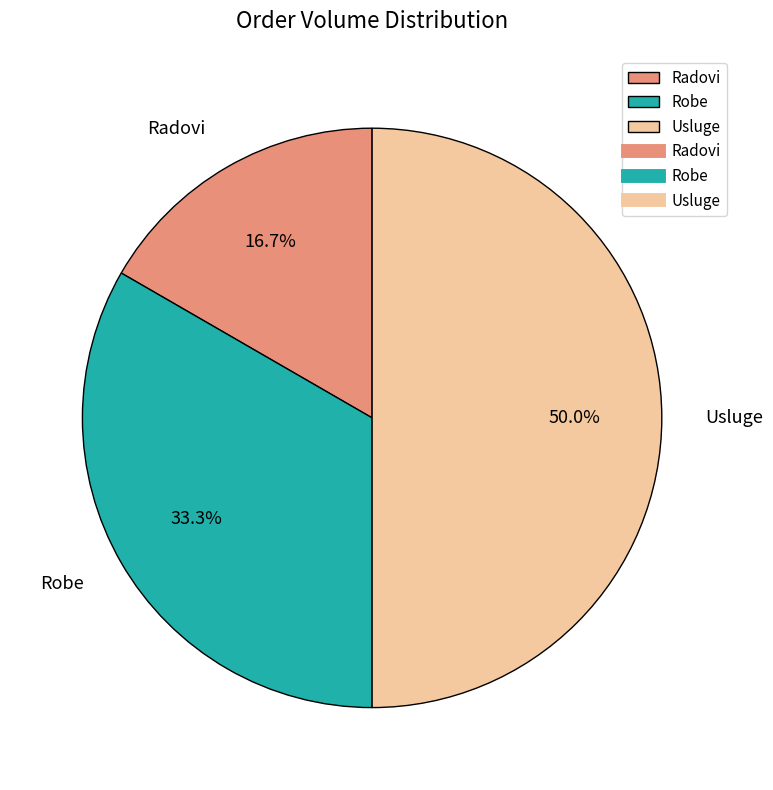

Count the number of slices in the pie.

3